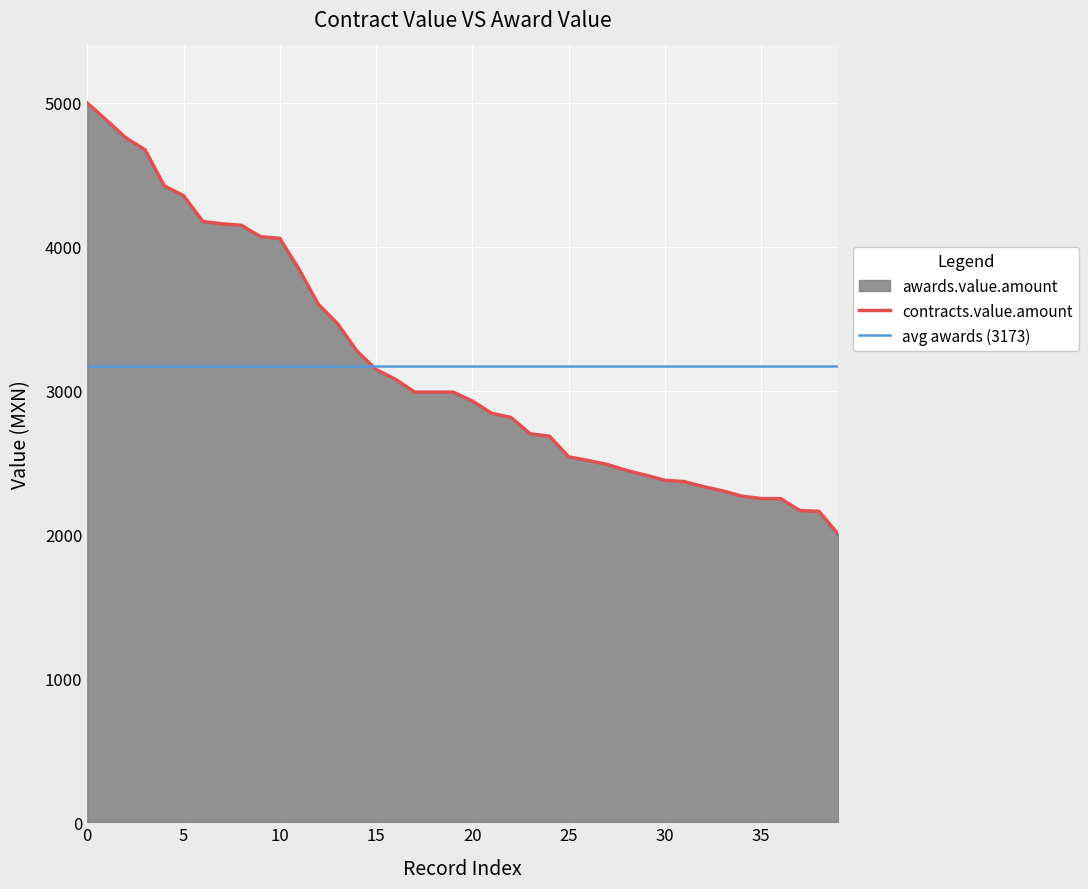

Count the number of categories in the chart.

40